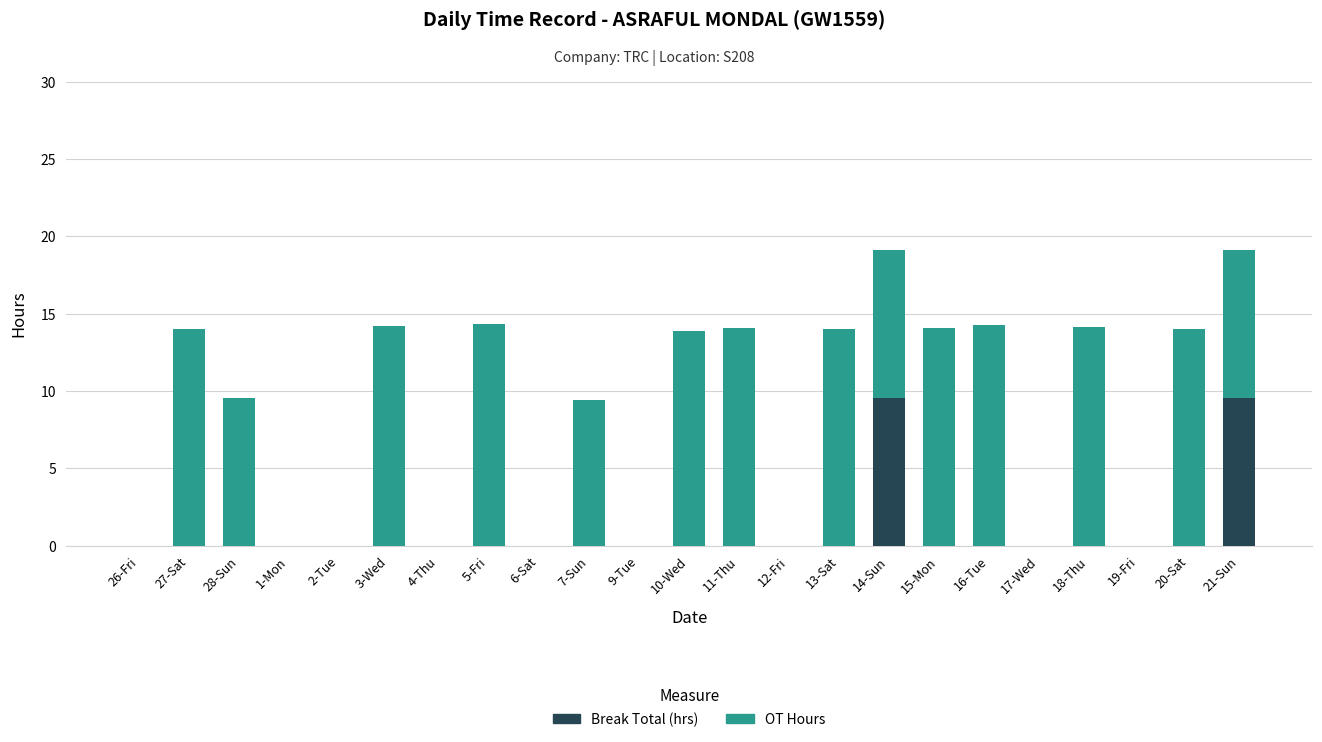

How many distinct data groups are displayed?

2